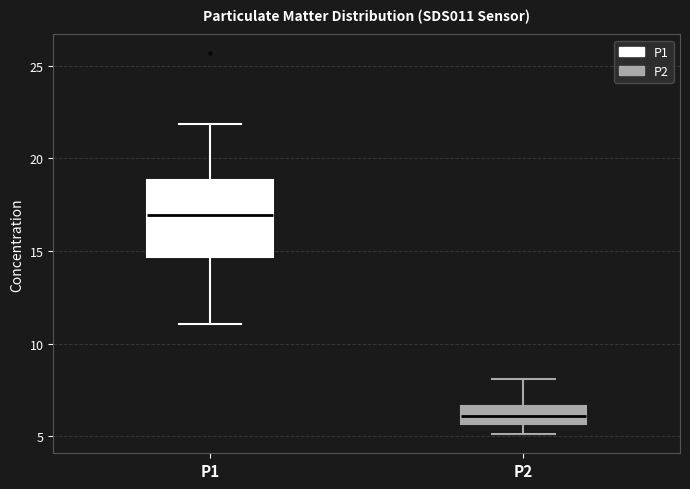

Comparing the boxes themselves (not the whiskers), which one is the tallest?

P1